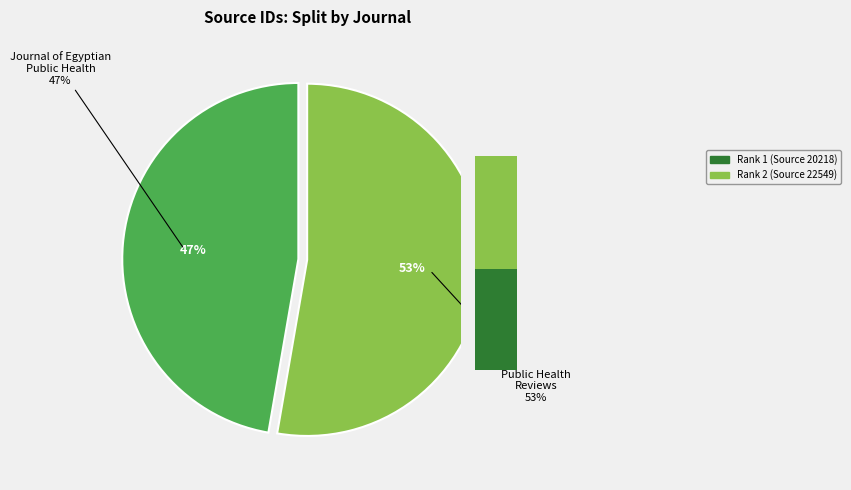

To the nearest percent, what is the average slice percentage?

50%